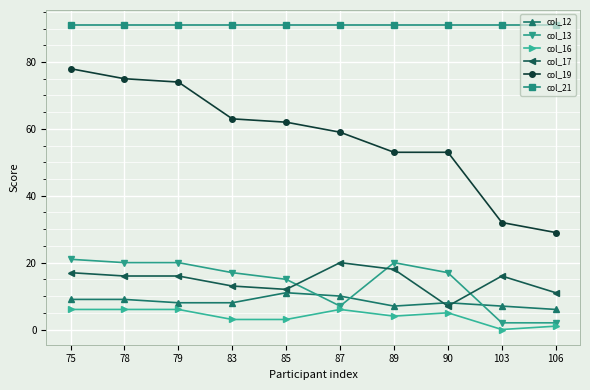

Is it true that col_21 equals 91 at 87?

True